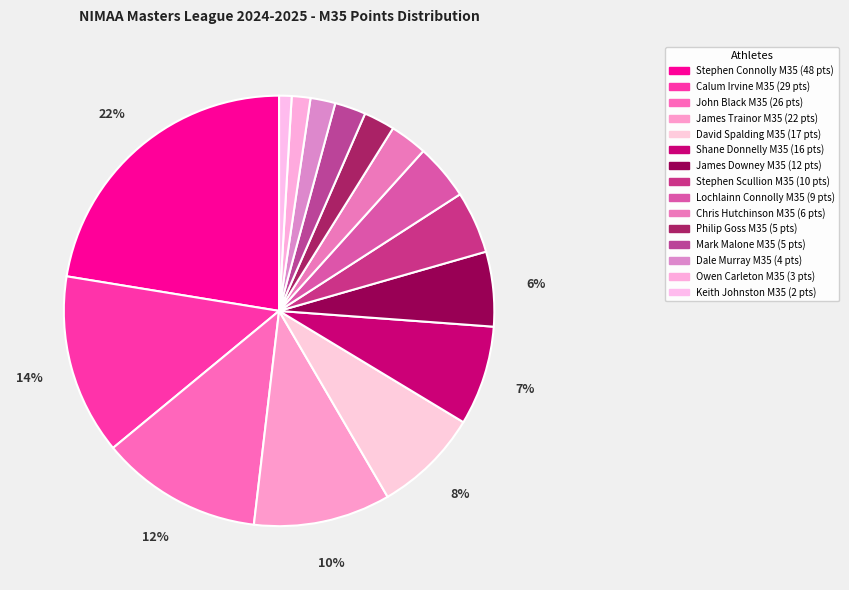

Between Stephen Connolly M35 and Keith Johnston M35, which is larger?

Stephen Connolly M35